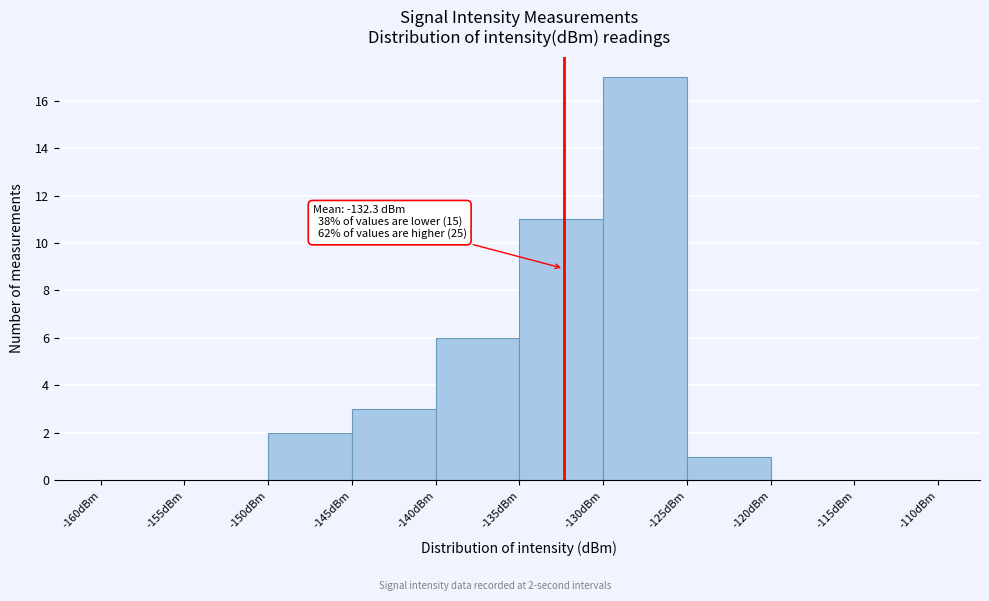

Over which range of the x-axis is the bar tallest?

-130 to -125